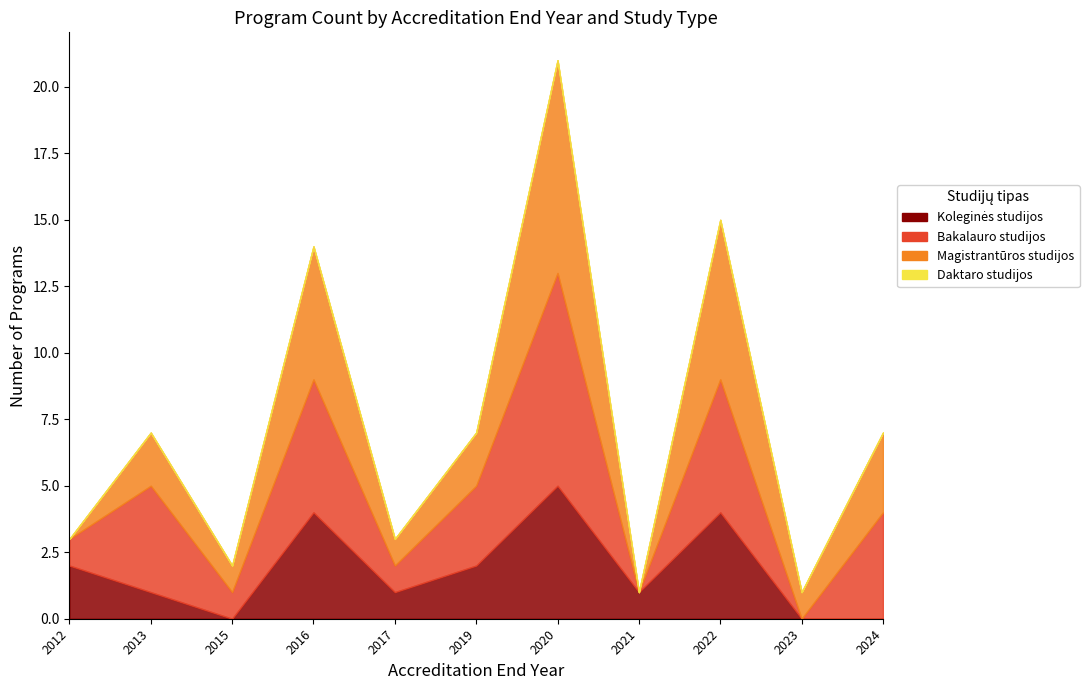

Which series ends up on top after the final intersection of Magistrantūros studijos and Bakalauro studijos?

Bakalauro studijos